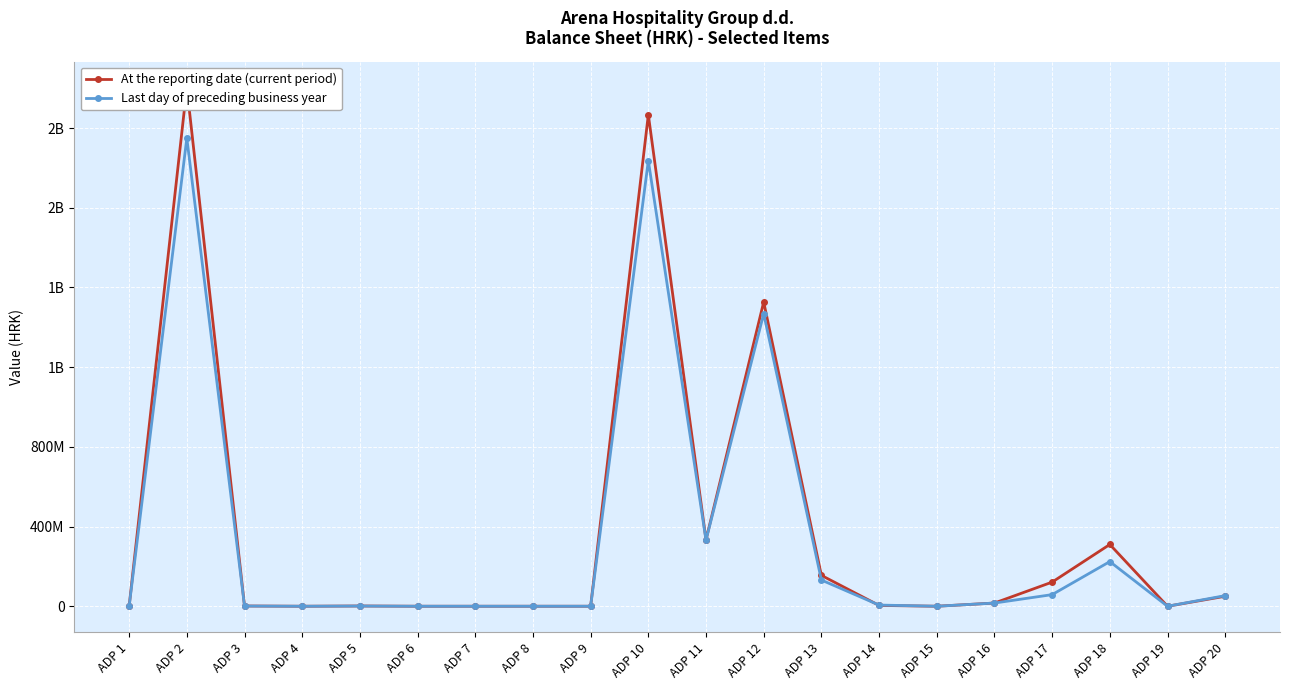

At which label does Last day of preceding business year reach its peak?

ADP 2